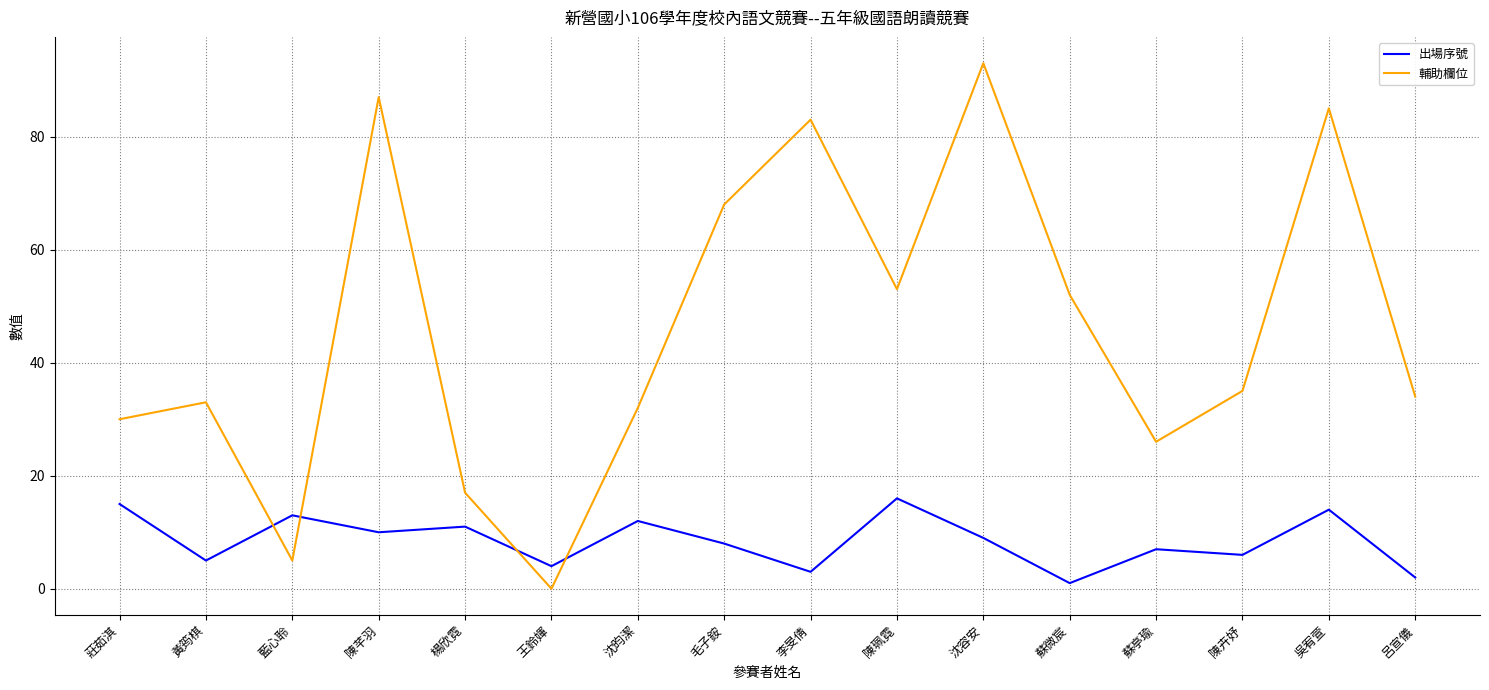

How many intersections are there between 輔助欄位 and 出場序號?

4